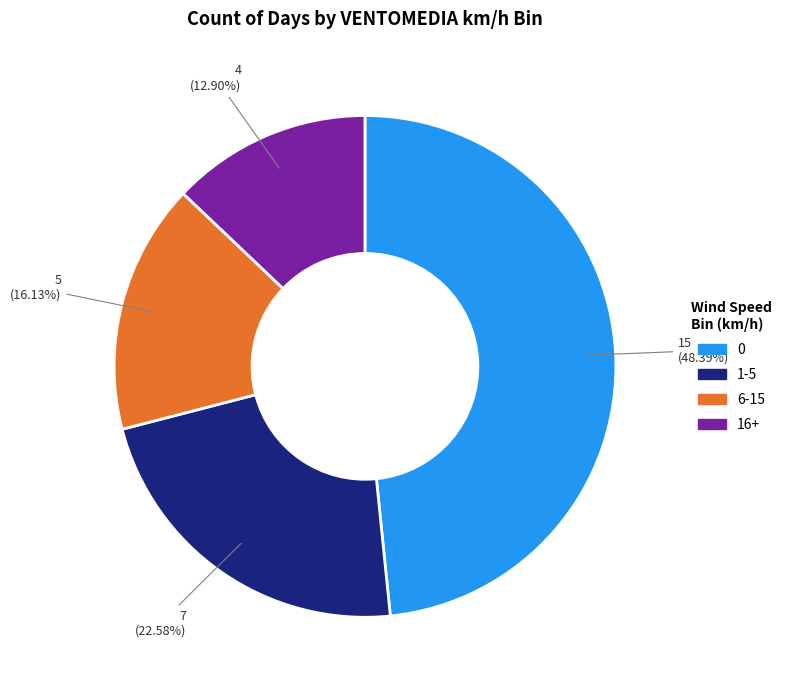

Is there a majority slice in this chart?

No